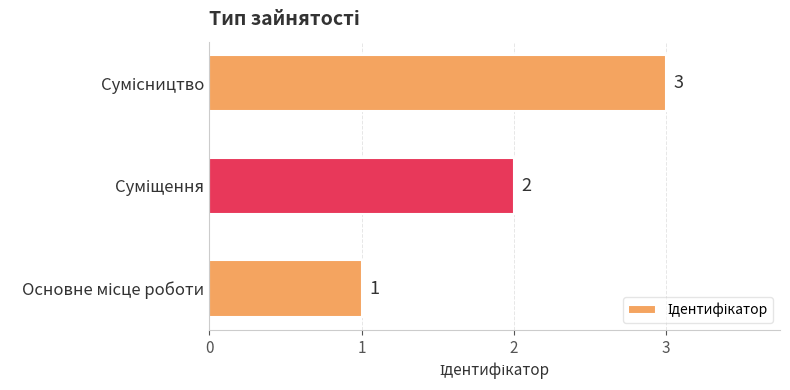

What is the sum of all values?

6